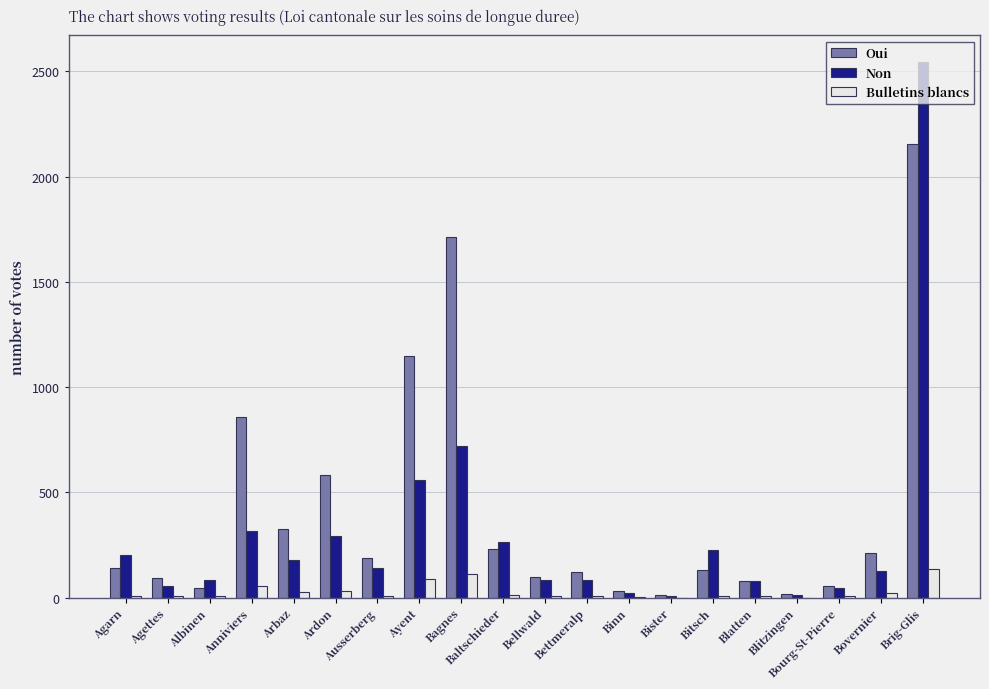

Which series has the largest total across all categories?

Oui